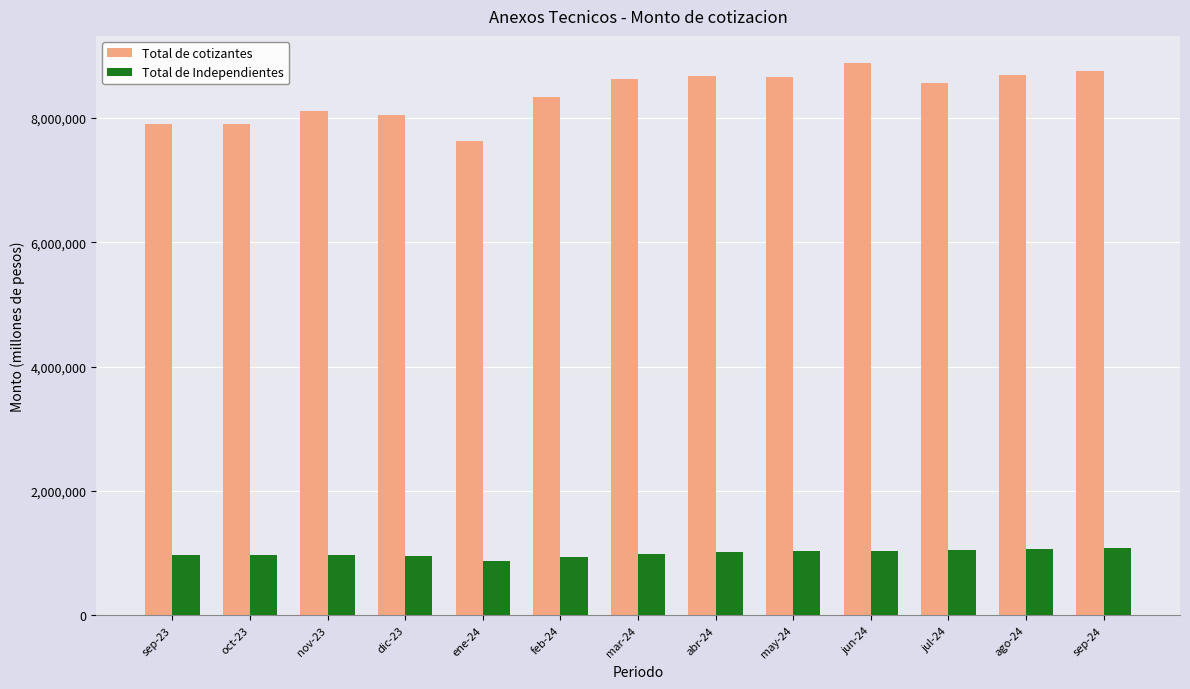

What is the highest value of the Total de Independientes series?

1089269.8